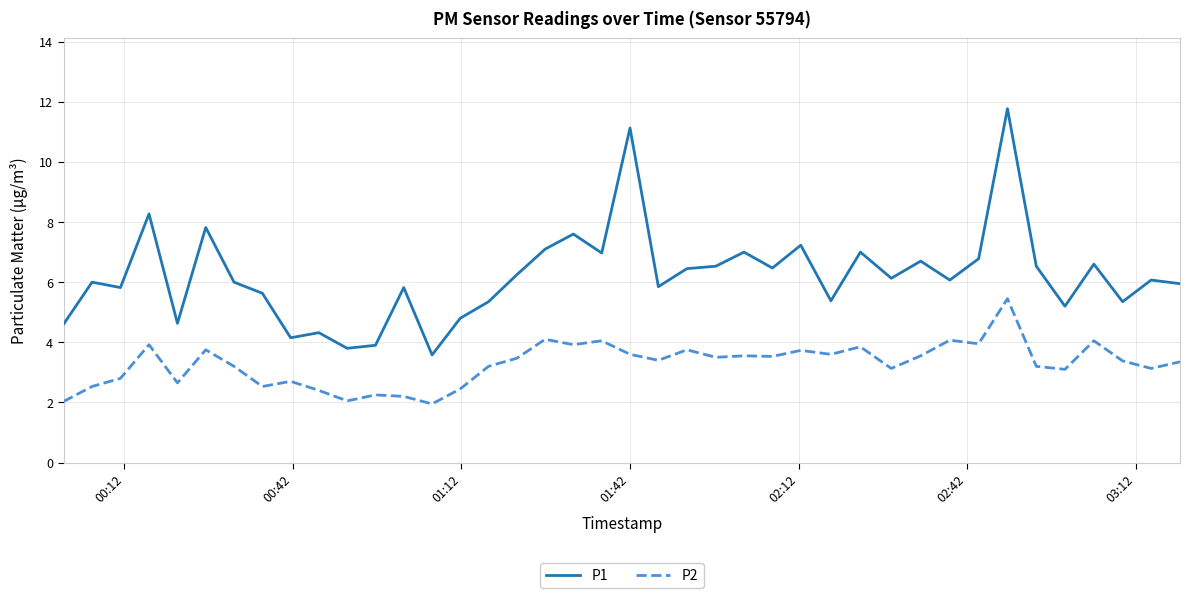

What is the difference between the maximum and minimum values in the P2 series?

3.5